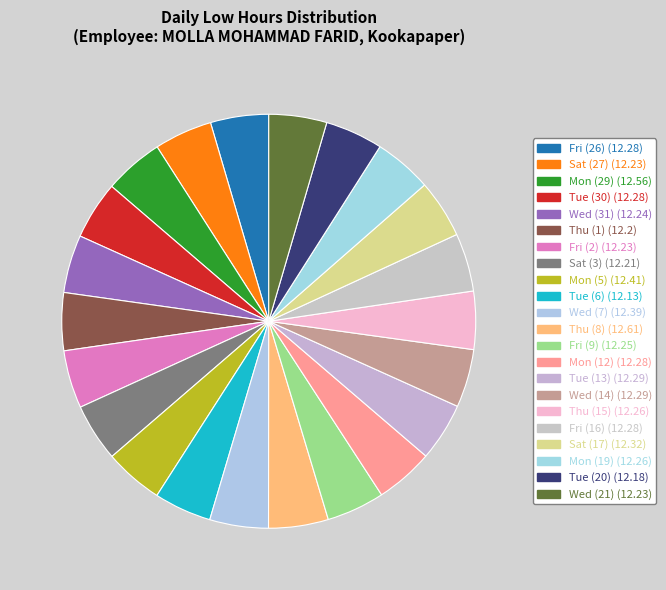

The Fri (2) slice represents 5% of the pie. True or false?

True